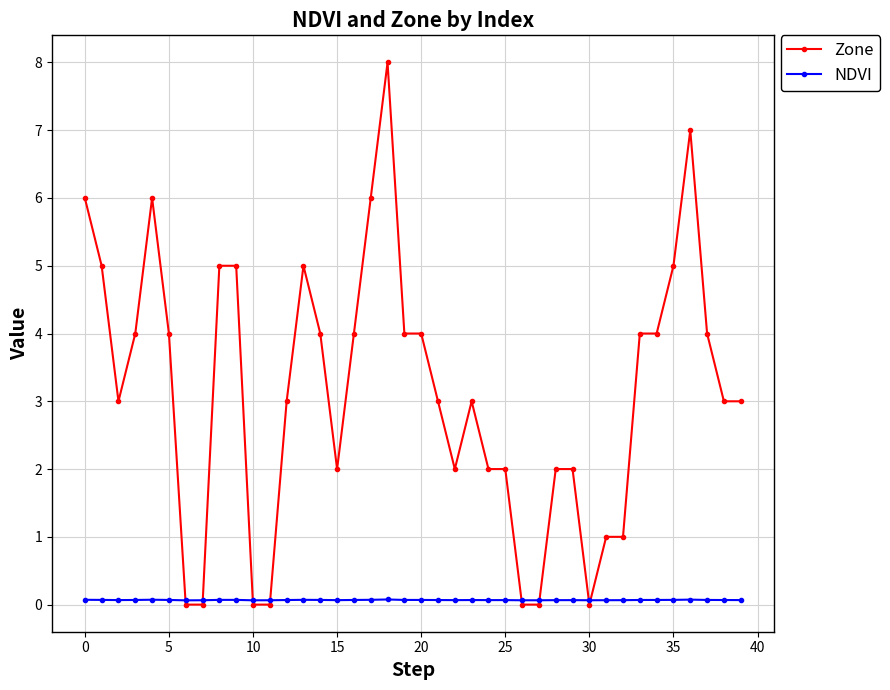

Which series has the largest total across all categories?

Zone